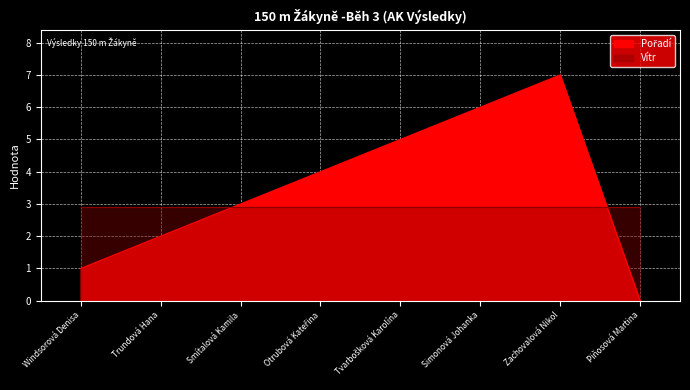

What is the value of the 4th point from the left?

4